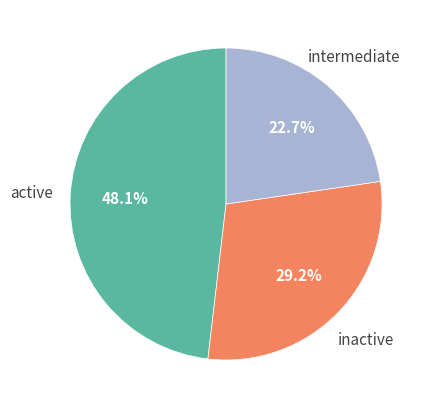

Is there any slice that represents more than half of the pie?

No